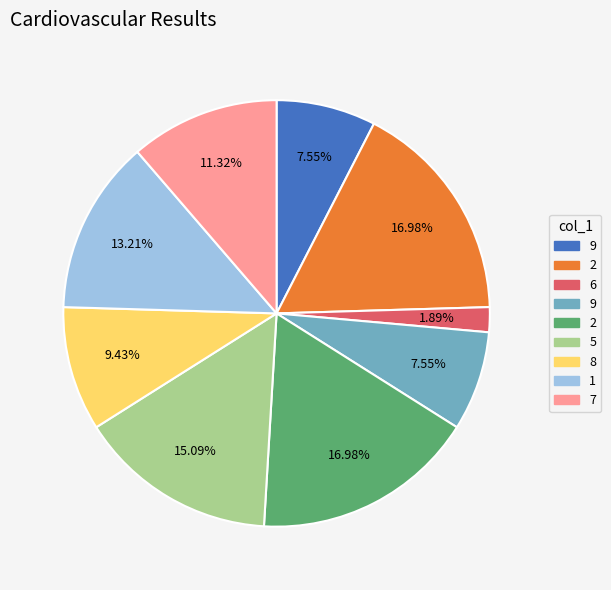

Is there any slice that represents more than half of the pie?

No